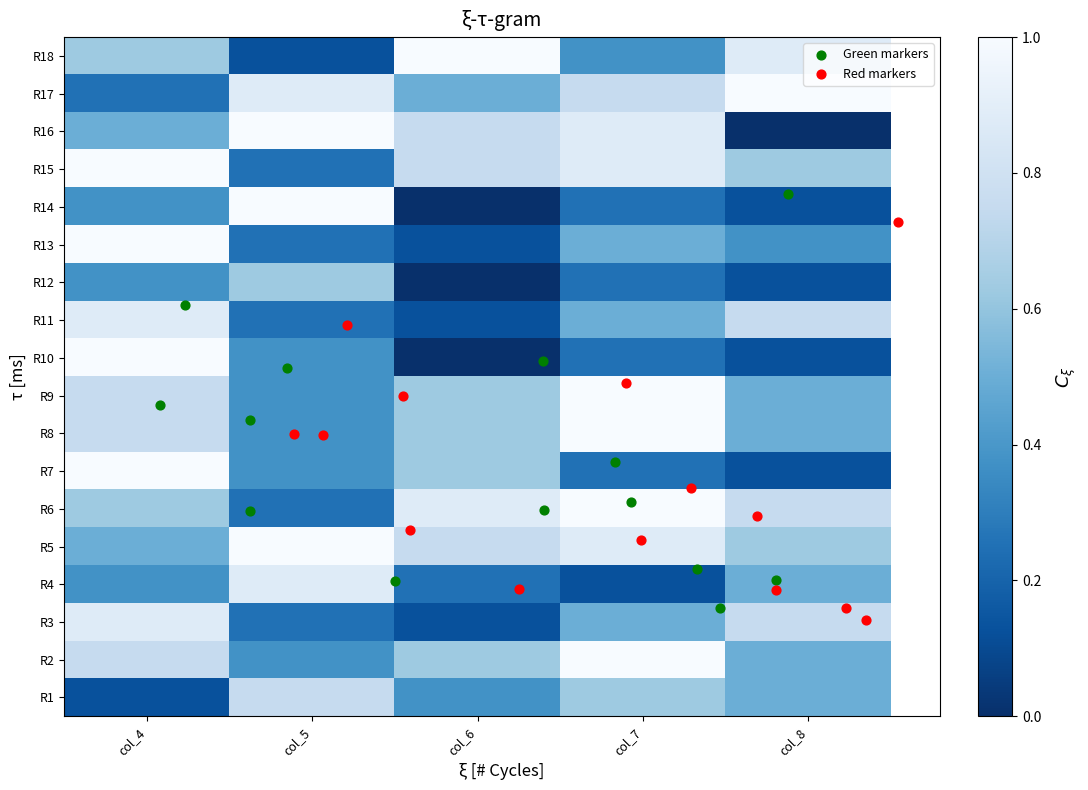

What is the spread (max minus min) of values at col_7?

0.9